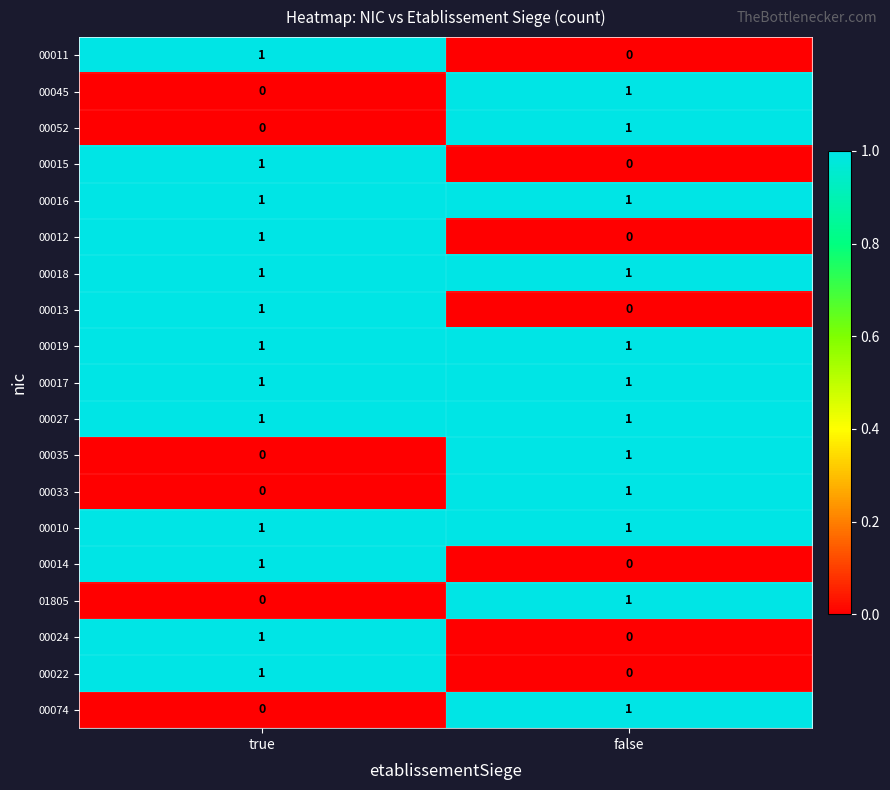

At which label does 01805 reach its peak?

false